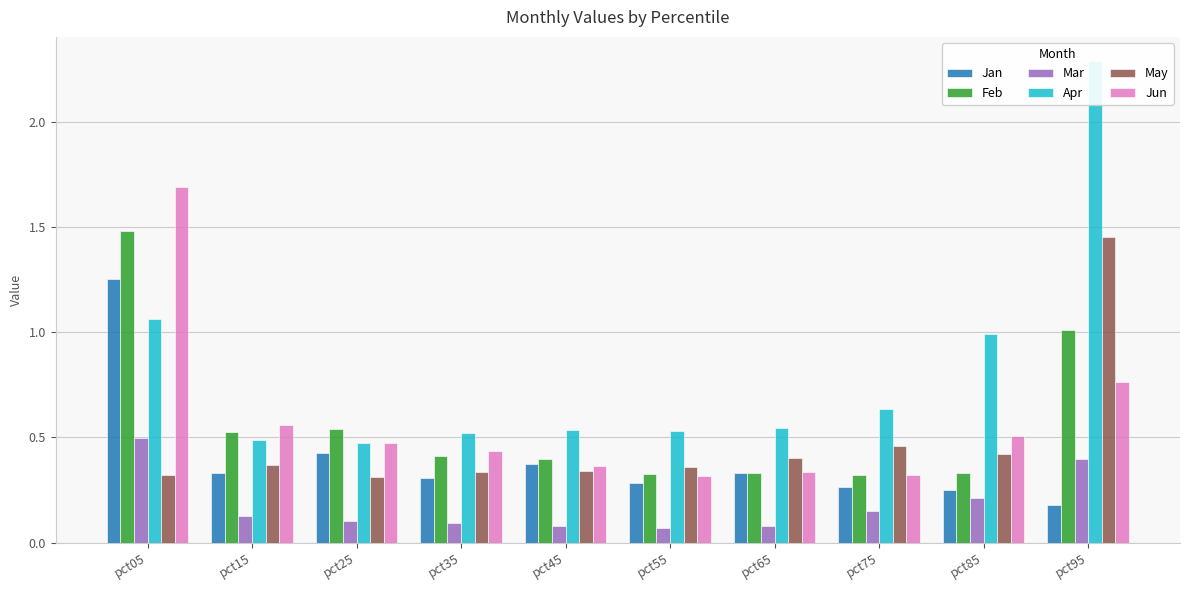

How many groups of bars are there?

10